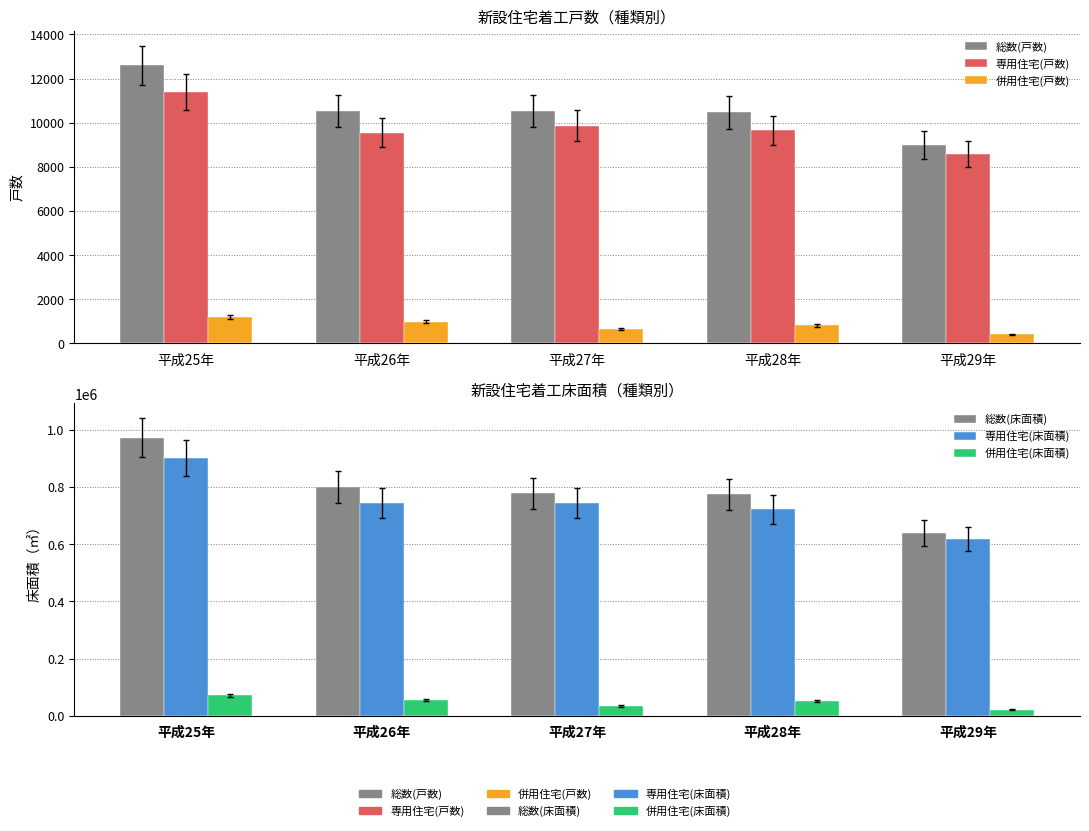

True or false: 専用住宅(床面積) has a value of 1239114 at 平成26年.

False